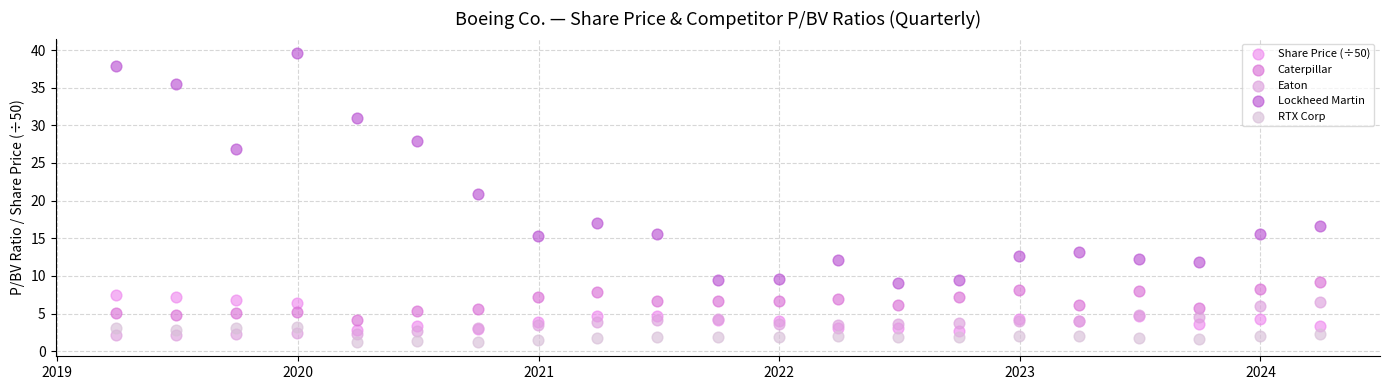

Which series contains the highest Y value?

Lockheed Martin